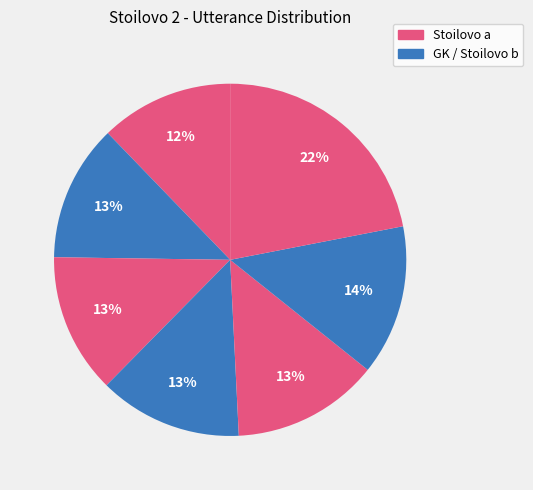

Count the number of slices in the pie.

7